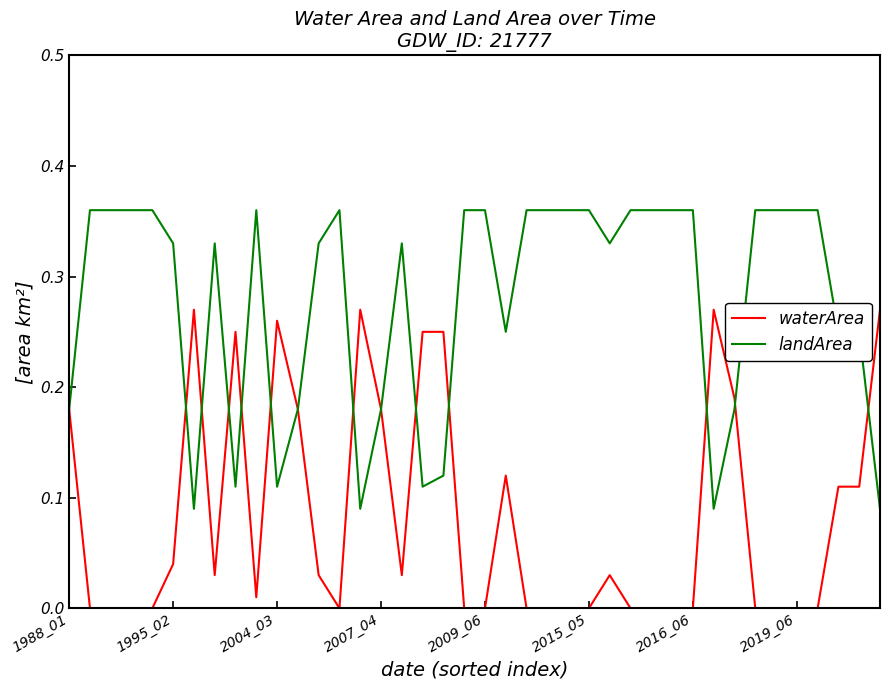

Rank the series by their maximum value, from highest to lowest.

landArea, waterArea